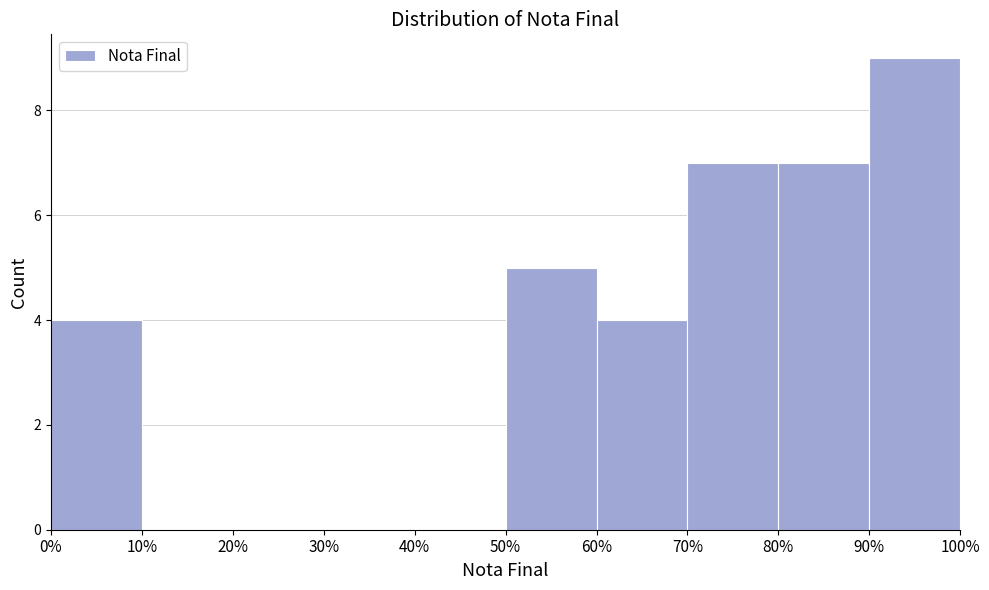

Reading left to right, list all the values displayed in this chart.

0%=4	10%=0	20%=0	30%=0	40%=0	50%=5	60%=4	70%=7	80%=7	90%=9